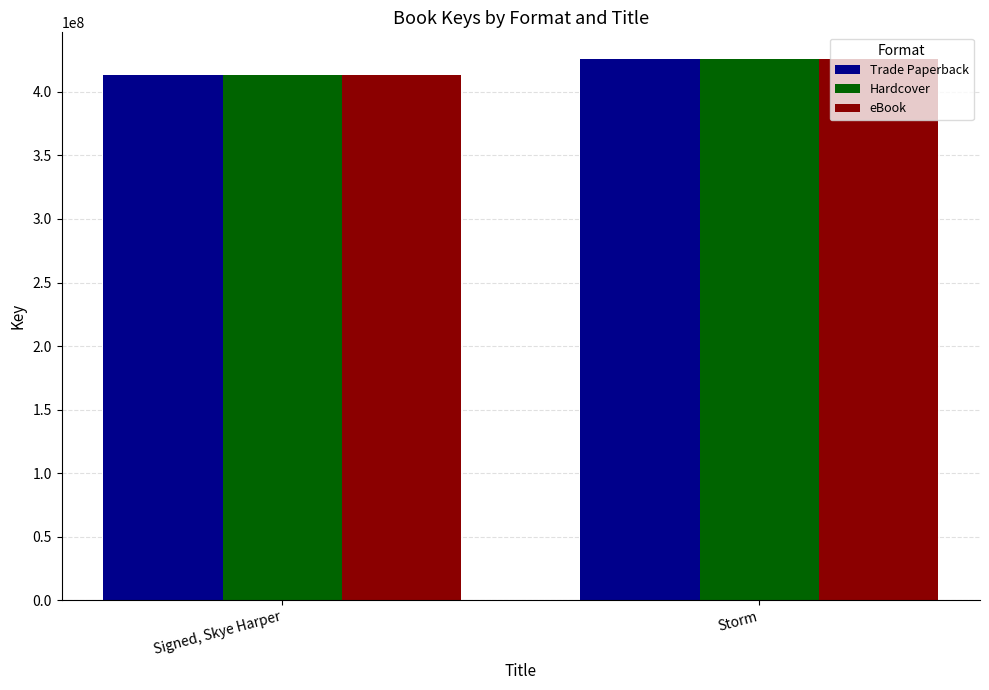

Is it true that Trade Paperback equals 144645038 at Signed, Skye Harper?

False